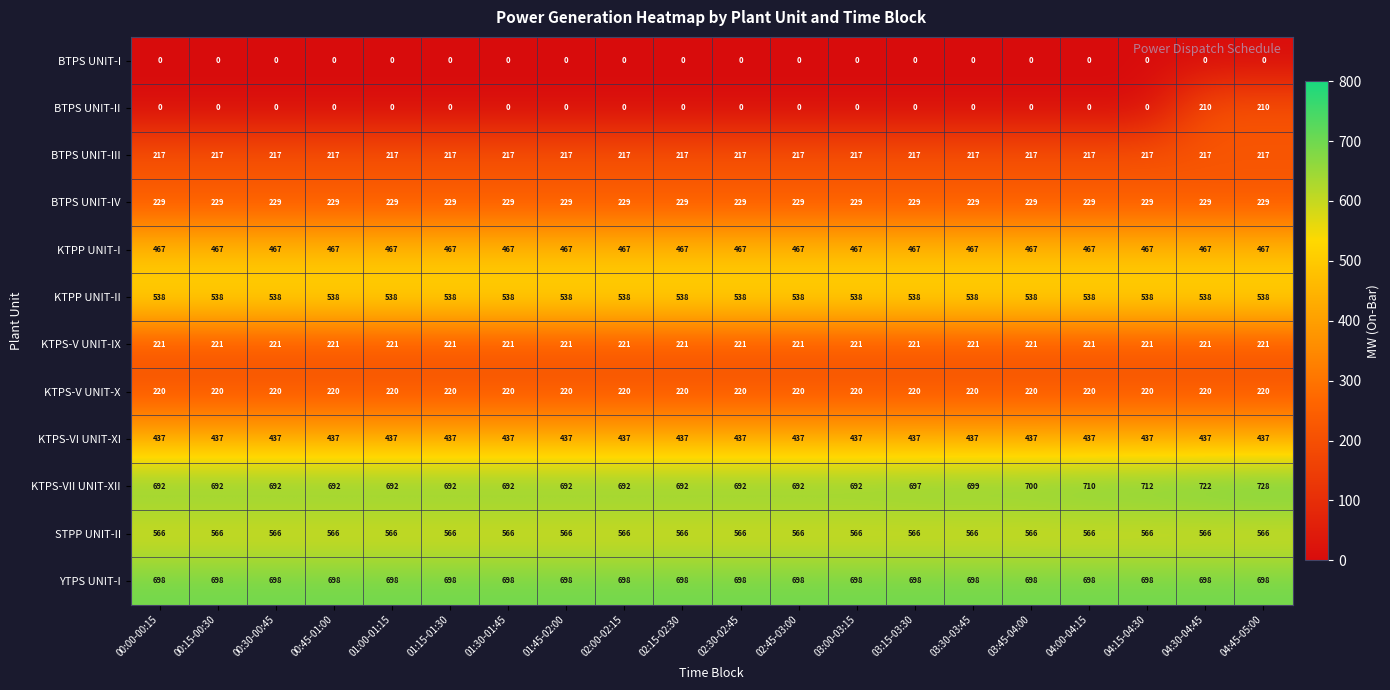

What is the maximum value shown in the chart?

728